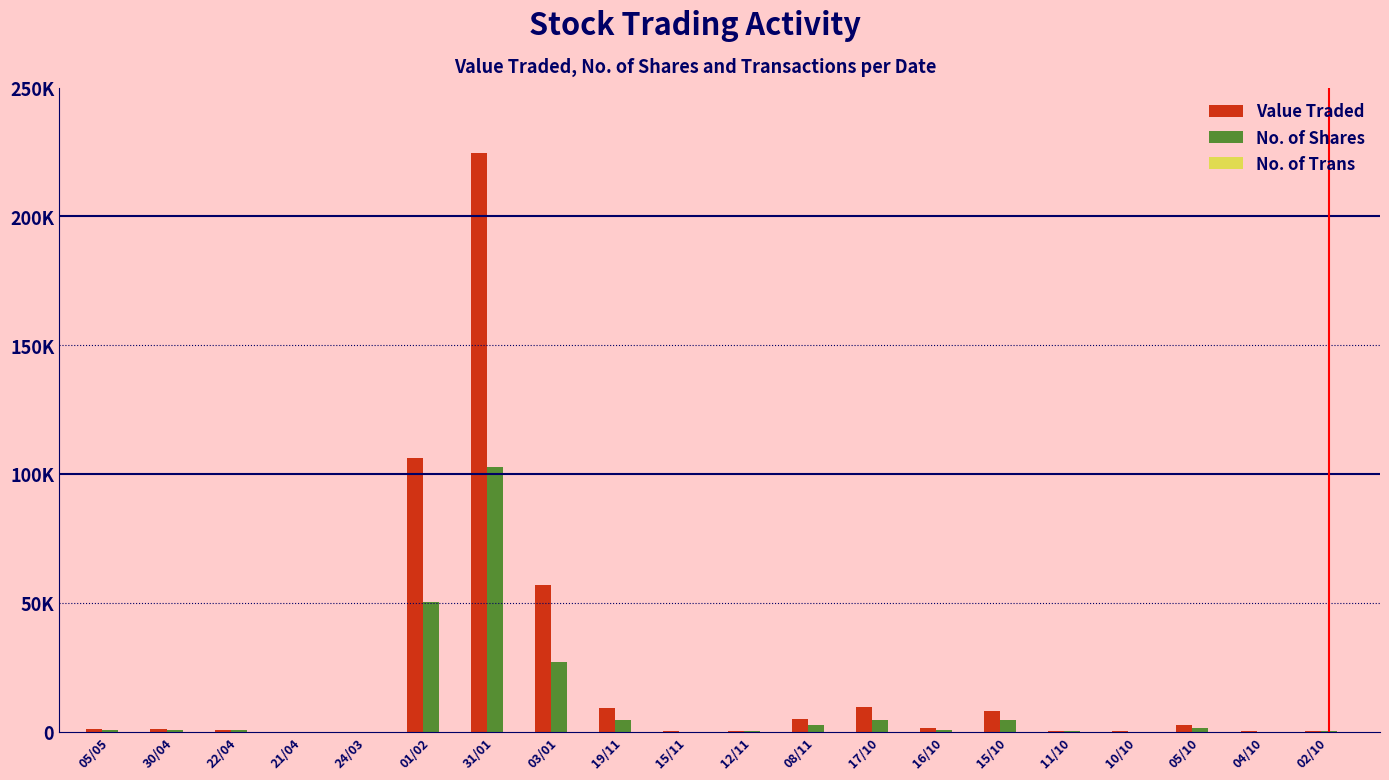

At which category does the chart reach its minimum across all series?

21/04